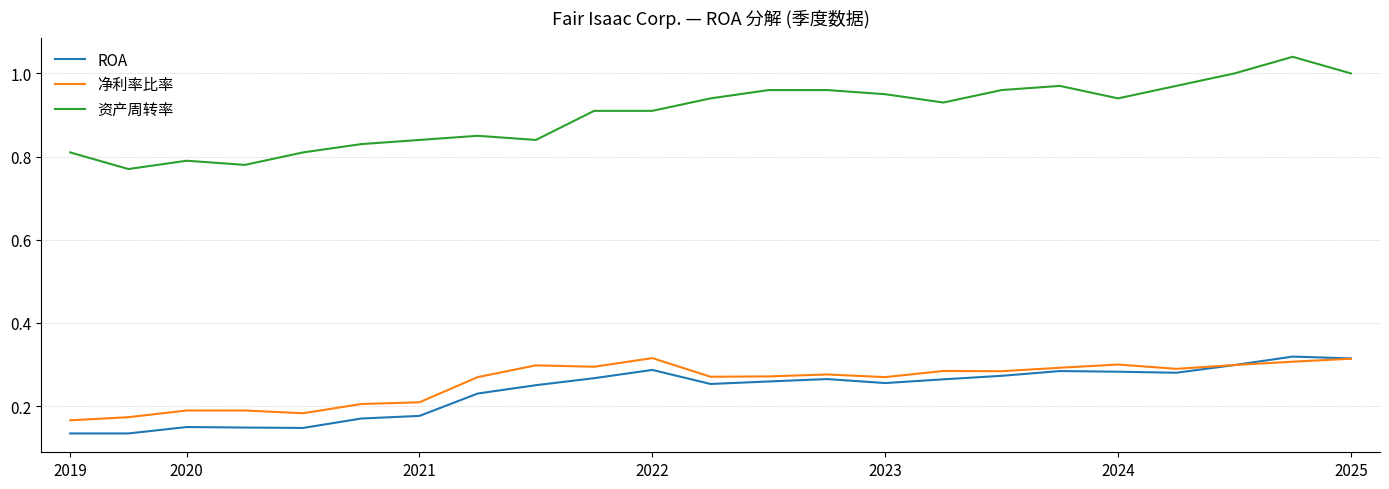

True or false: ROA and 资产周转率 intersect in this chart.

False